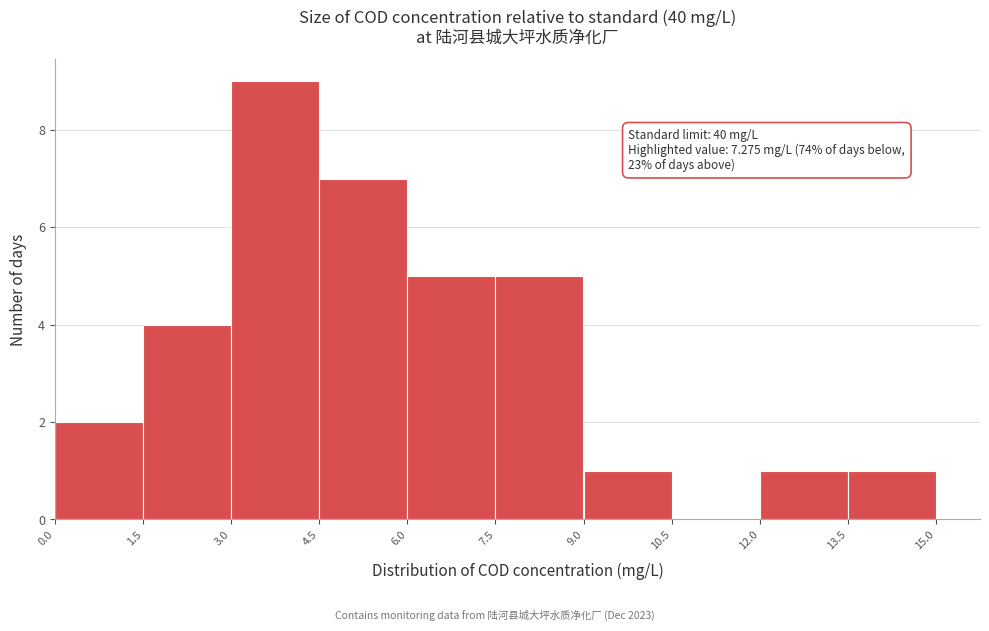

Over which range of the x-axis is the bar tallest?

3.0 to 4.5